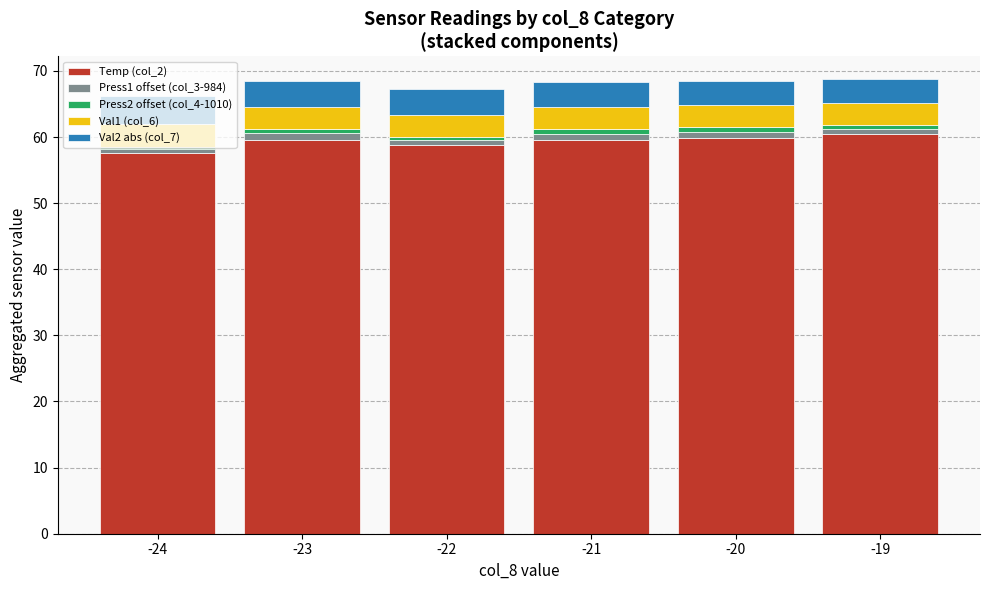

What is the lowest value of the Temp (col_2) series?

57.6